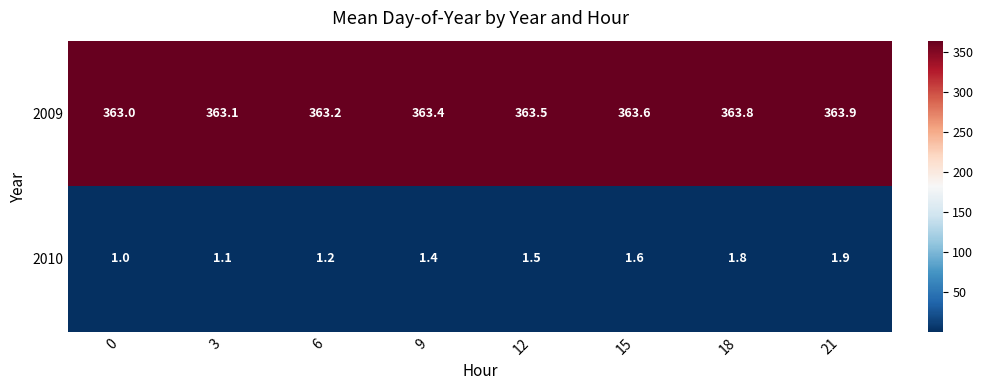

At how many categories does at least one series exceed 112?

8